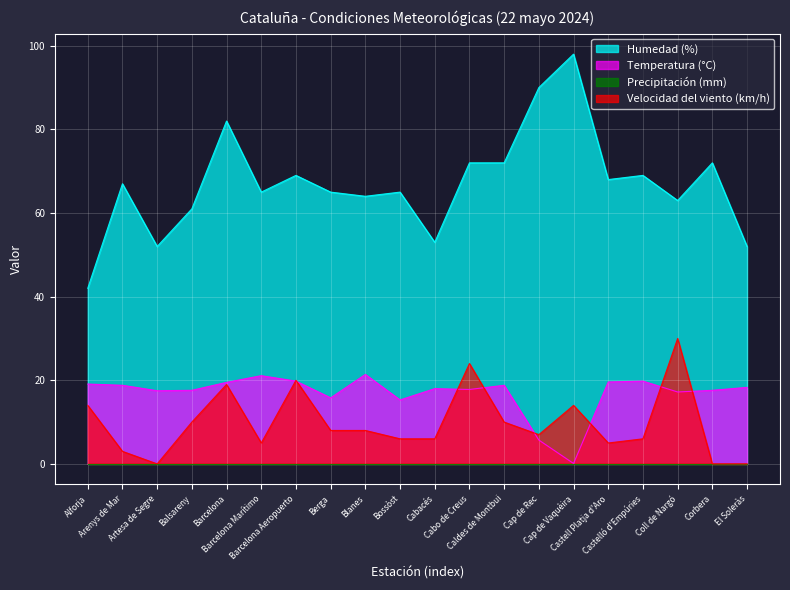

What is the label of the 7th point from the right?

Cap de Rec